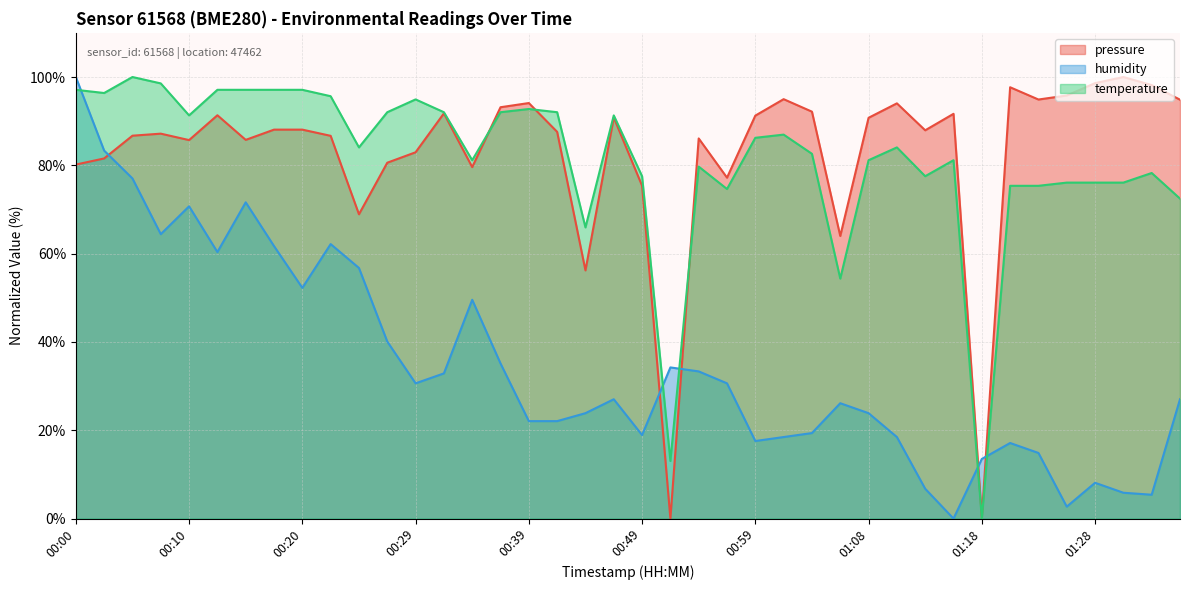

Is the value of humidity at 01:21 greater than the value of temperature at 01:26?

No